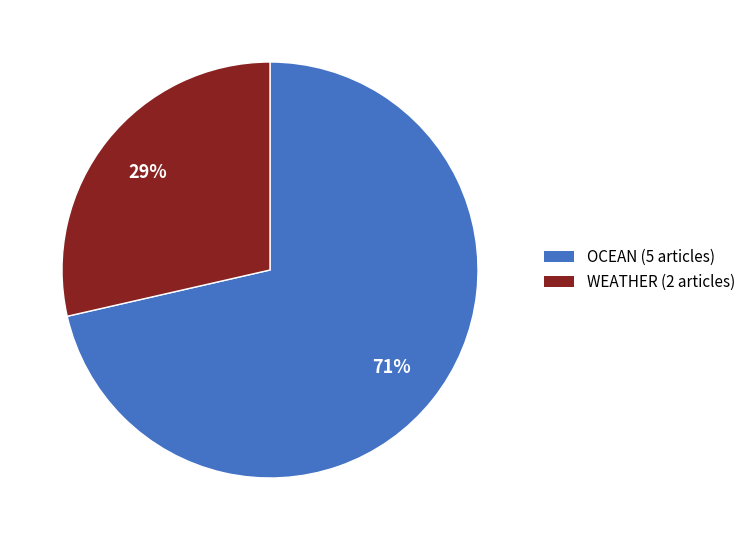

Is there a majority slice in this chart?

Yes